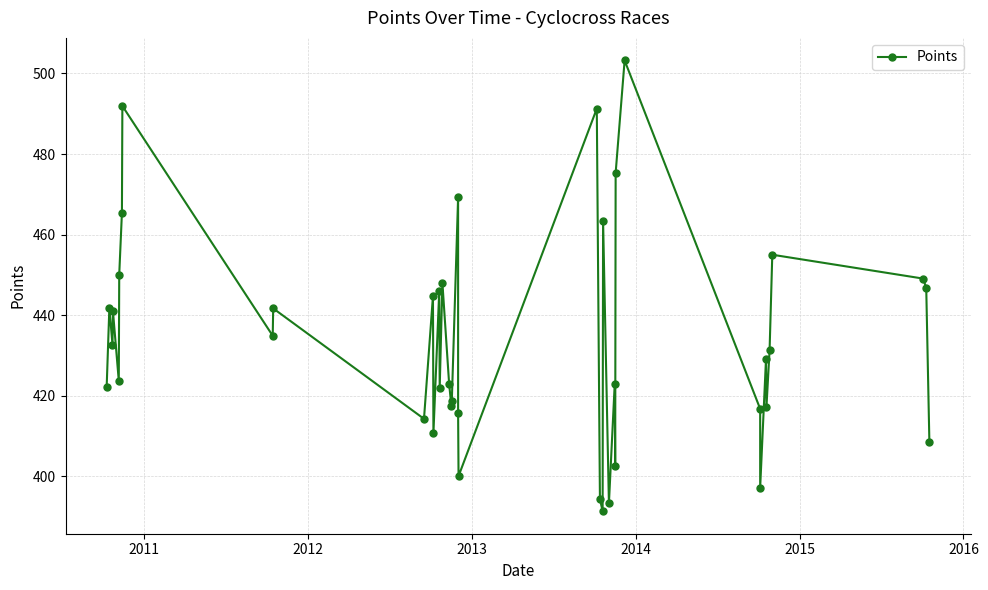

What is the smallest value displayed?

391.3